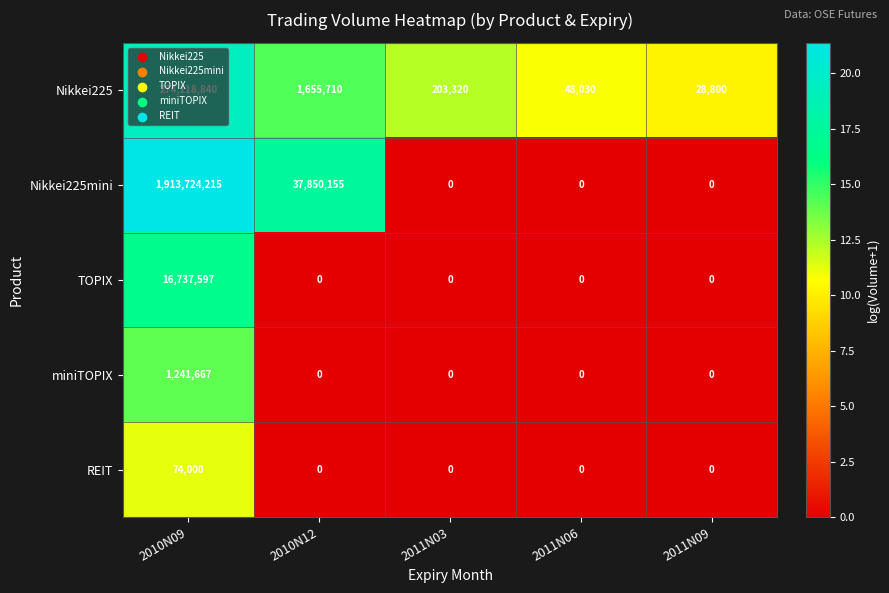

Is it true that REIT equals 0 at 2011N06?

True